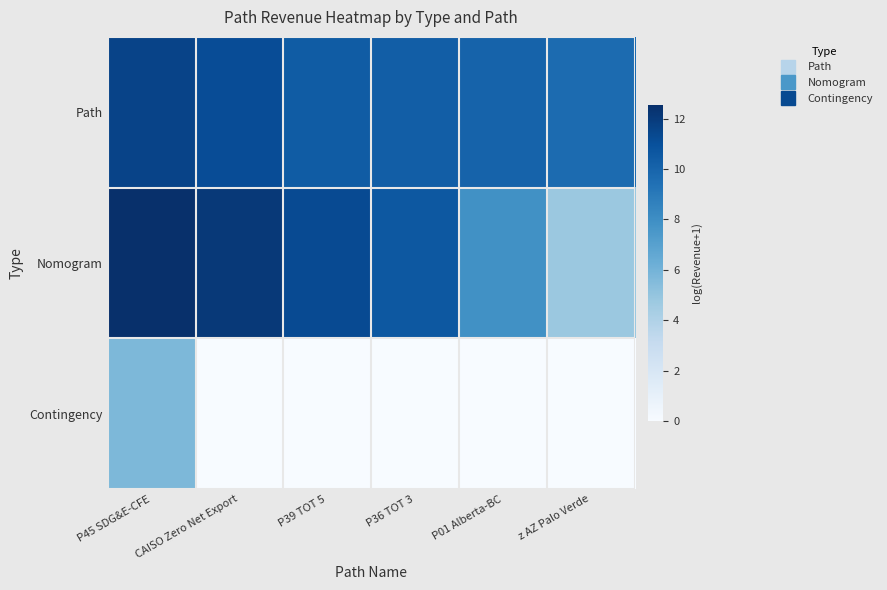

What is the greatest value displayed?

12.5